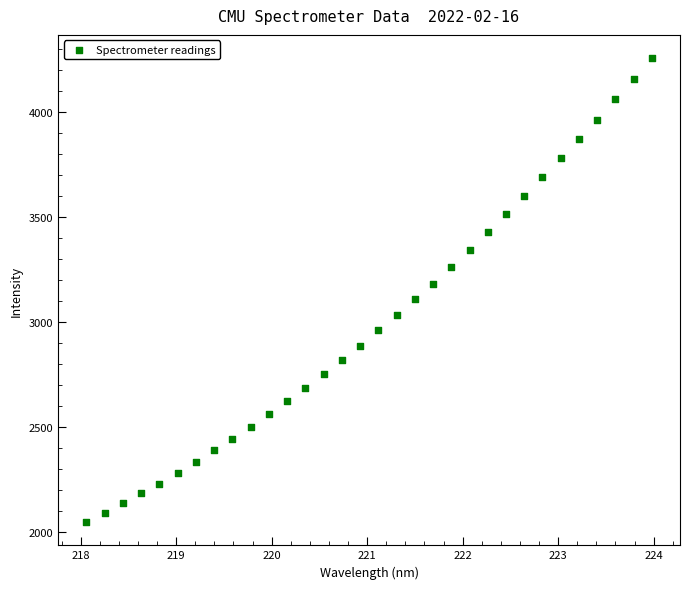

What is the range of X values (max minus min)?

5.9